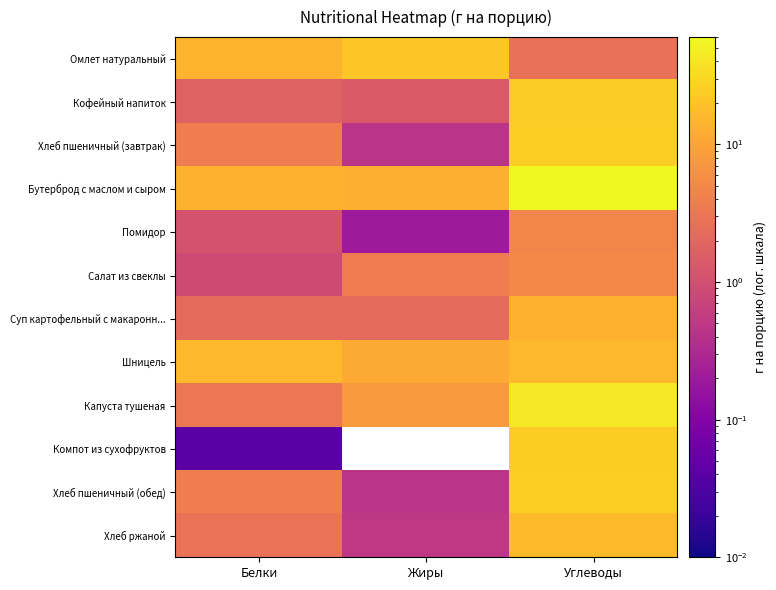

What is the total value across all series at Углеводы?

258.5